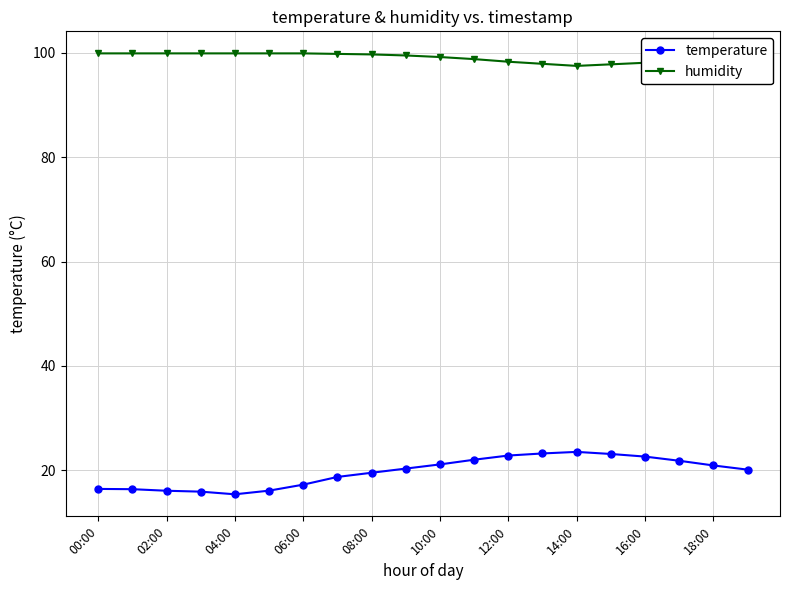

What is the value of the temperature point at the 20th from the left?

20.1